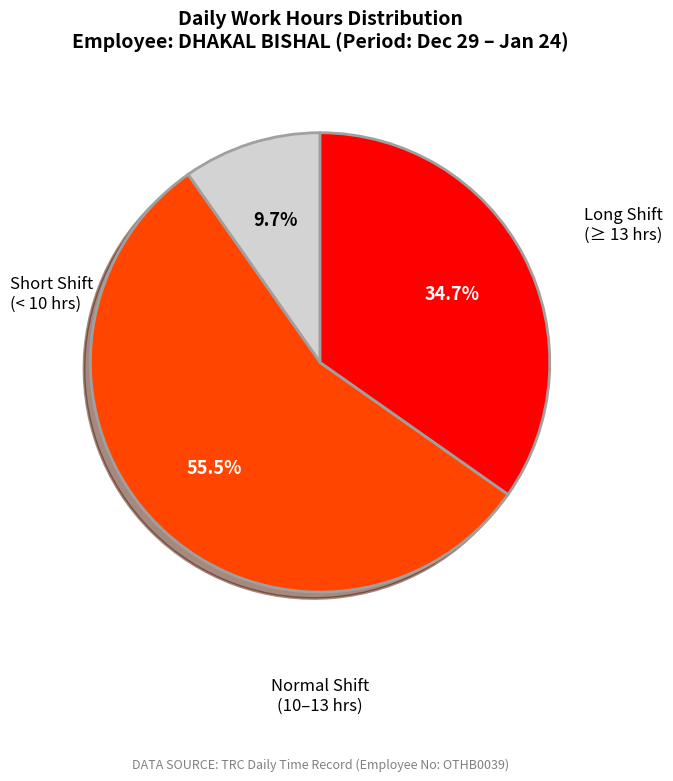

Does any single category account for the majority?

Yes